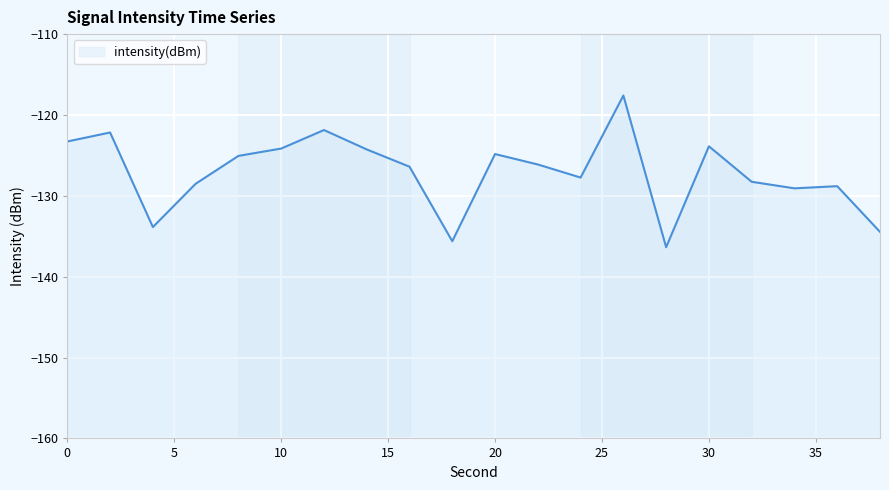

At which label is the value closest to -126?

22